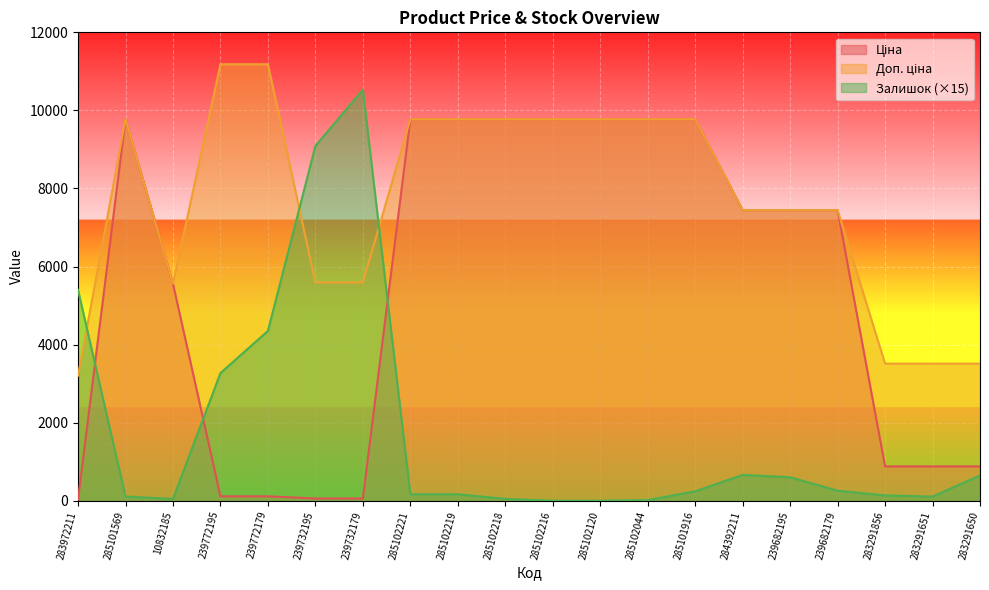

Which series has the largest total across all categories?

Доп. ціна